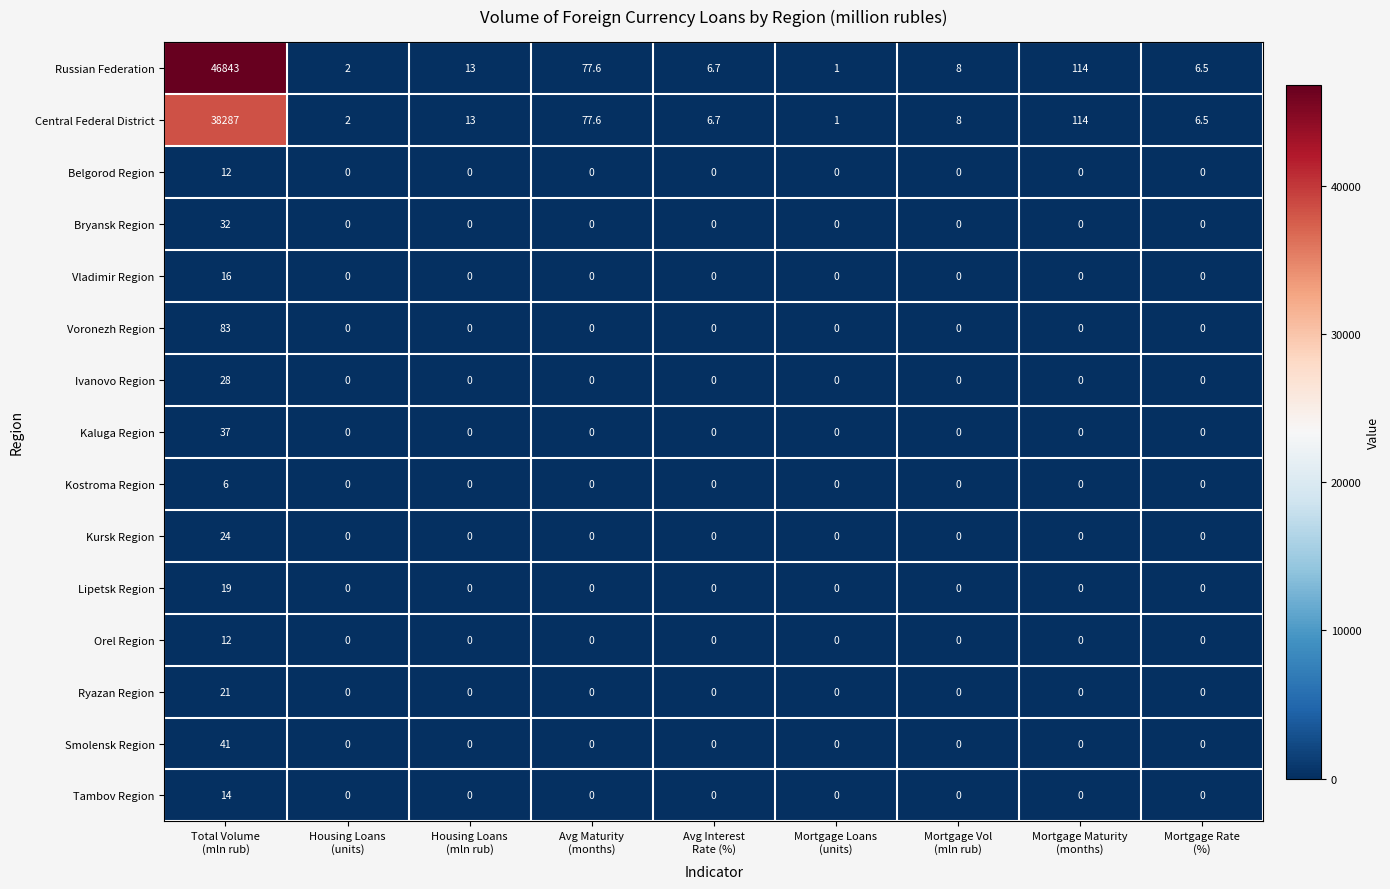

Which series has the largest total across all categories?

Russian Federation